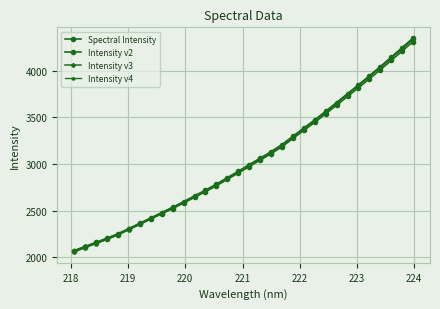

Does the chart display data point markers on the line(s)?

Yes